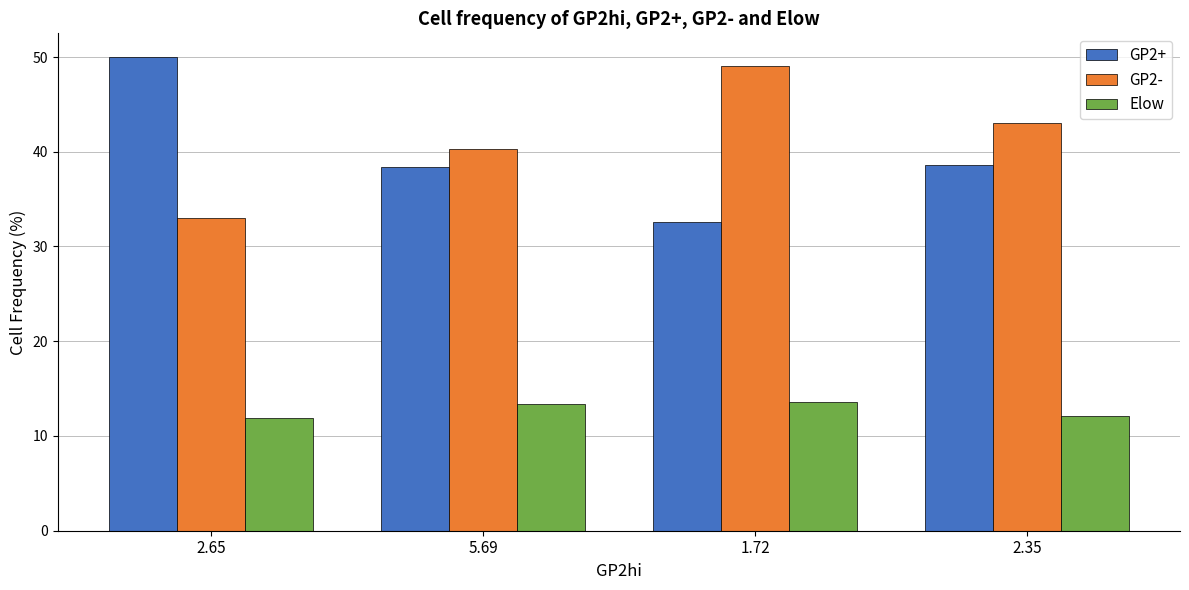

What is the label of the 4th bar from the right?

2.65